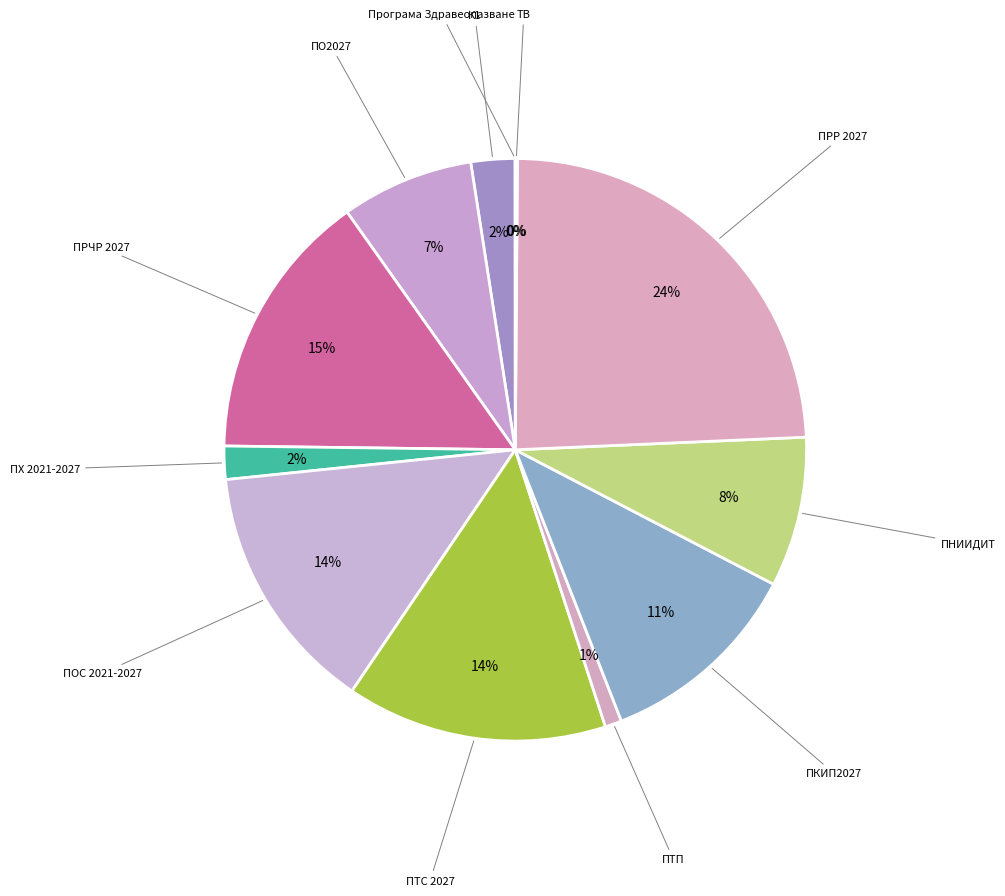

Does ПХ 2021-2027 represent more than half of the total?

No